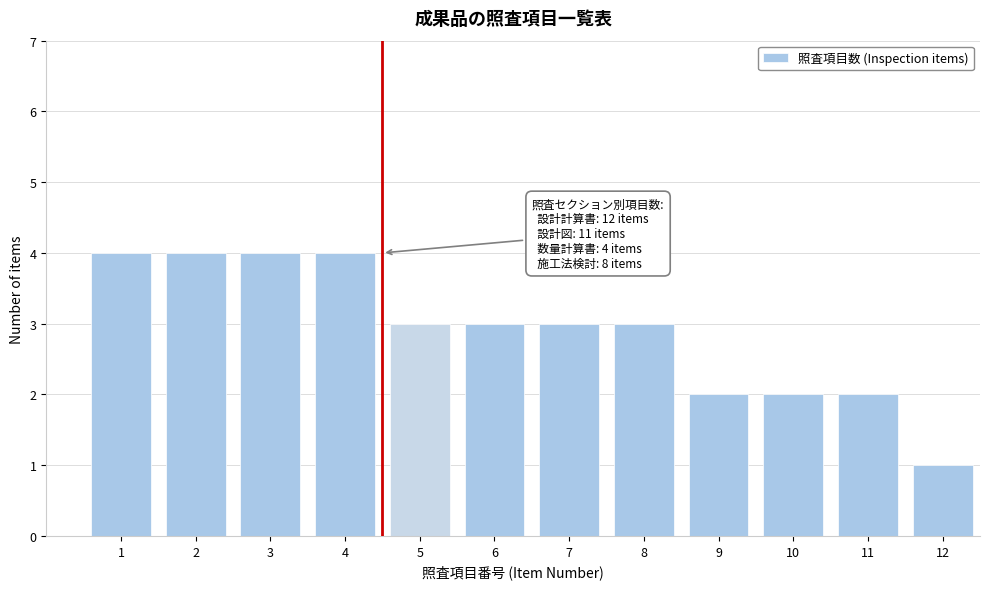

Reading right to left, extract all data points from this chart.

1	2	2	2	3	3	3	3	4	4	4	4